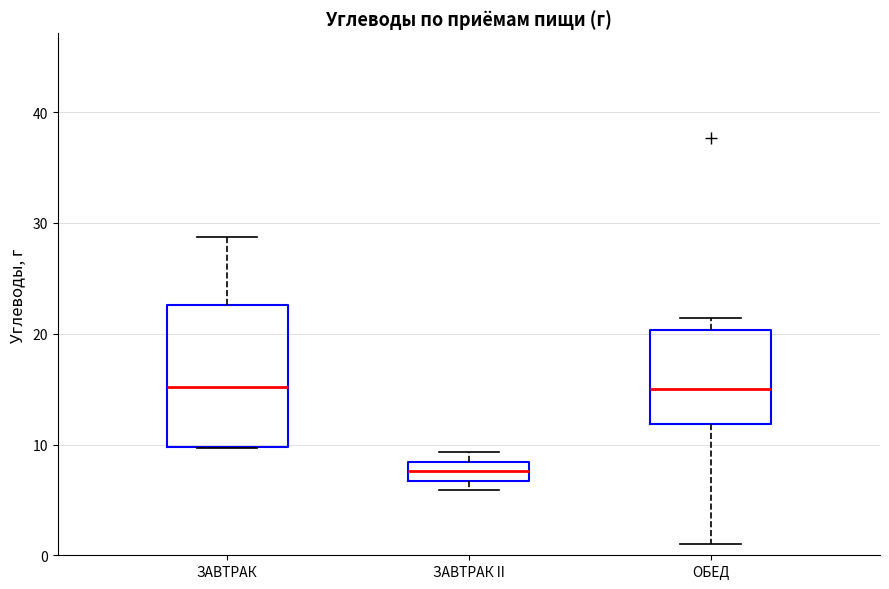

Where does the median line of the box for ОБЕД sit on the y-axis? The values are not printed on the chart, so give them approximately, as read against the axis.

15